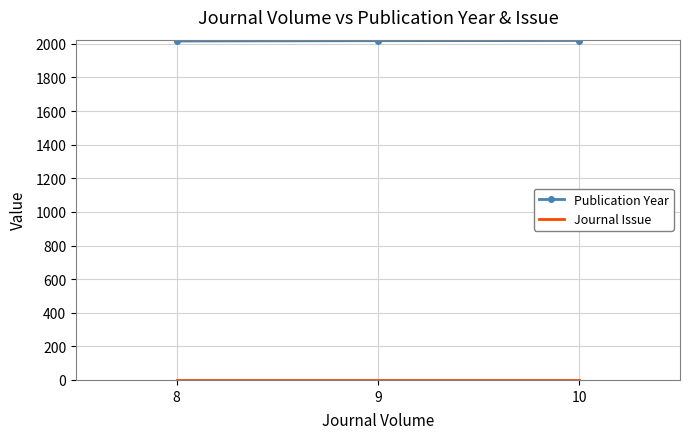

What is the highest value of the Publication Year series?

2020